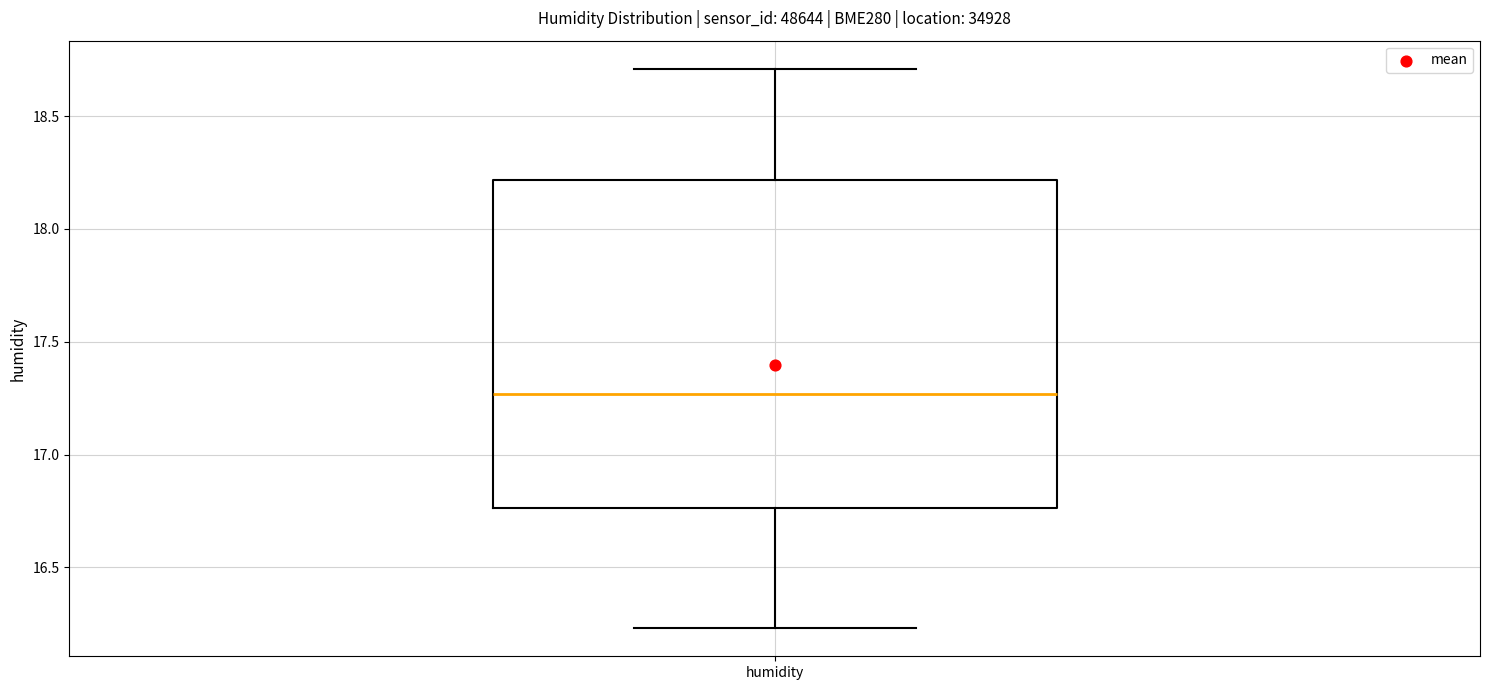

Read this box plot against the y-axis: the position of the median line, the range covered by the box, and the ends of both whiskers. The values are not printed on the chart, so give them approximately, as read against the axis.

median 17.25, box 16.75 to 18.20, whiskers 16.25 to 18.70